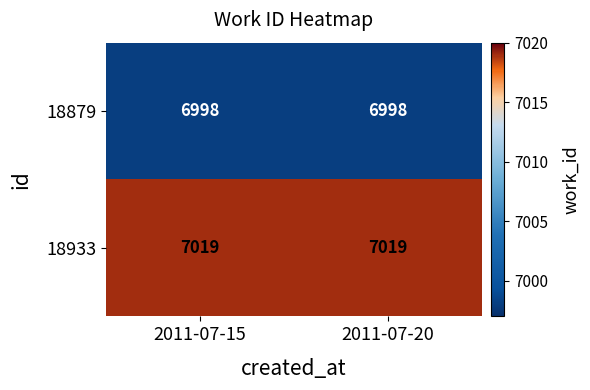

Which series has the largest total across all categories?

18933